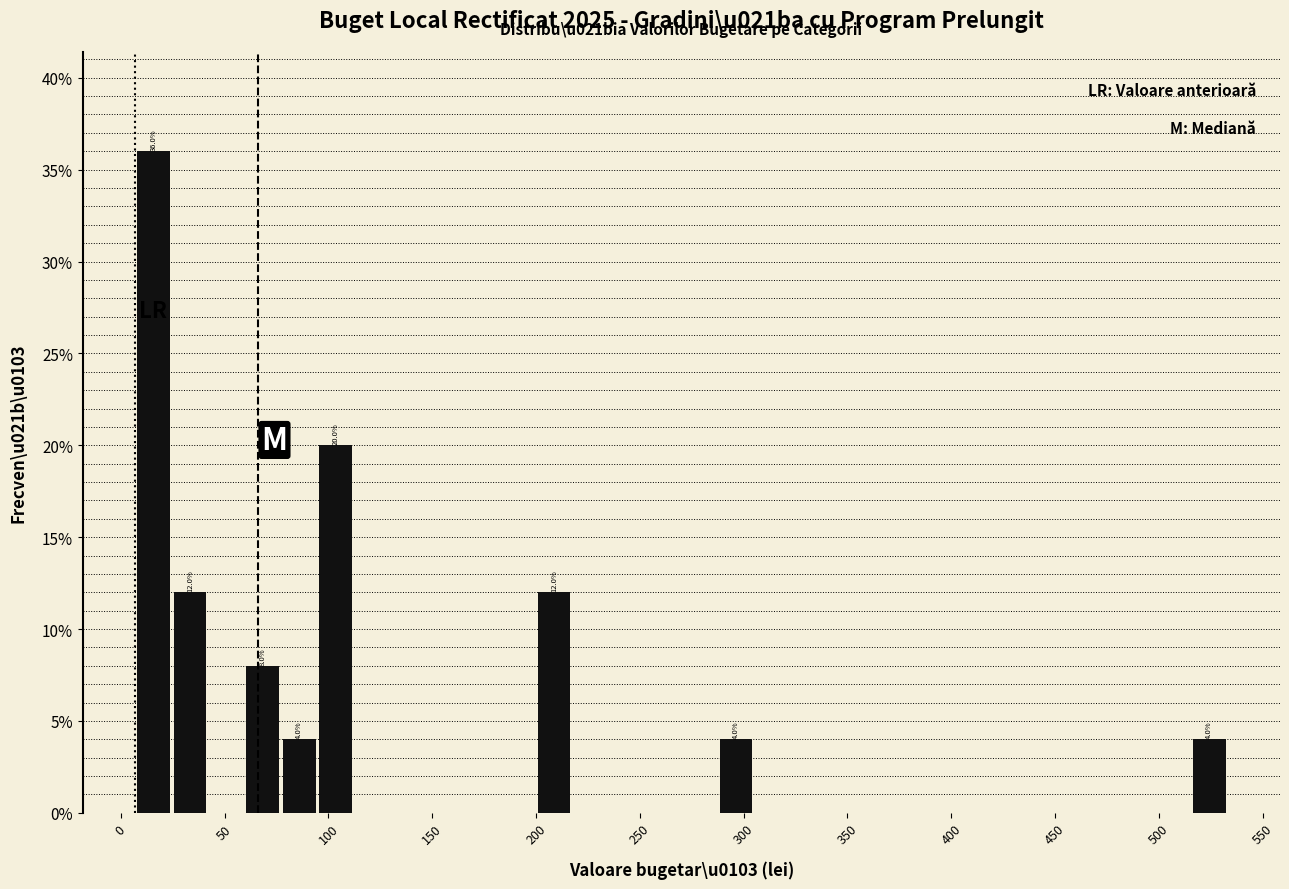

Read against the x-axis, roughly where is the centre of the tallest bar?

15